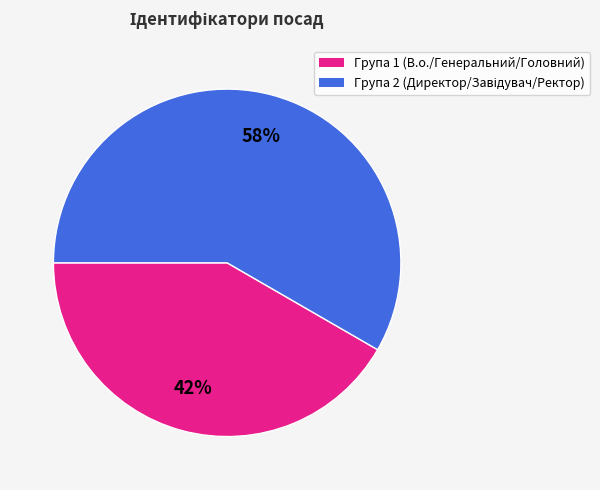

Is there any slice that represents more than half of the pie?

Yes